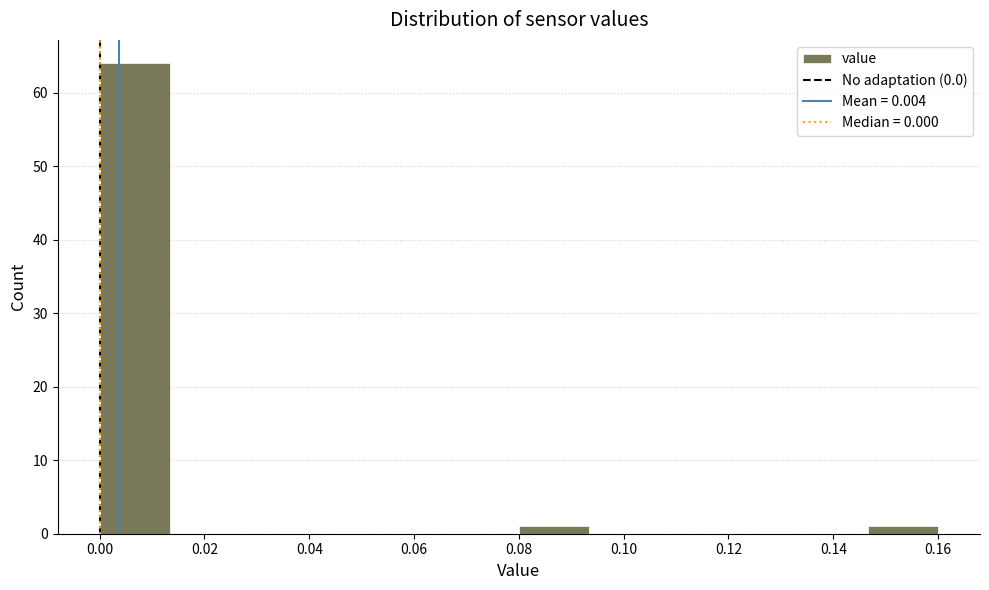

Over which range of the x-axis is the bar tallest?

0.000 to 0.014